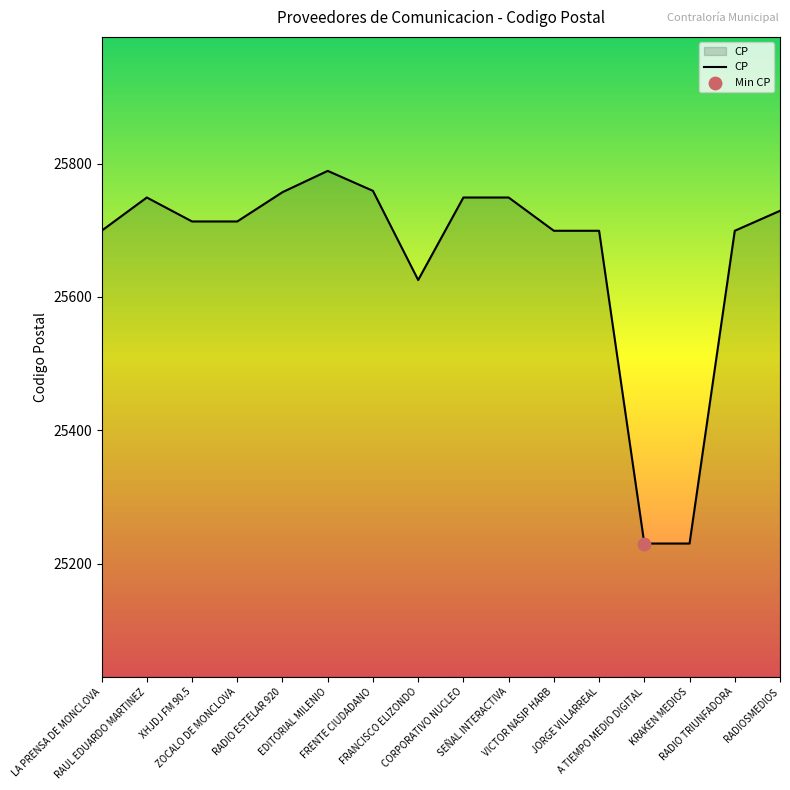

What is the change in value from SEÑAL INTERACTIVA to JORGE VILLARREAL?

-49.9